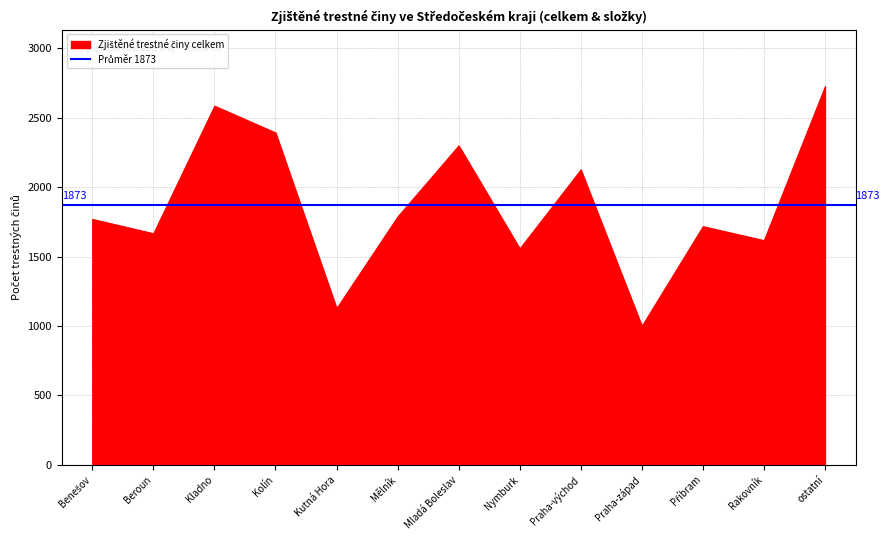

The value of krádeže vloupáním at Mělník is 487. True or false?

False